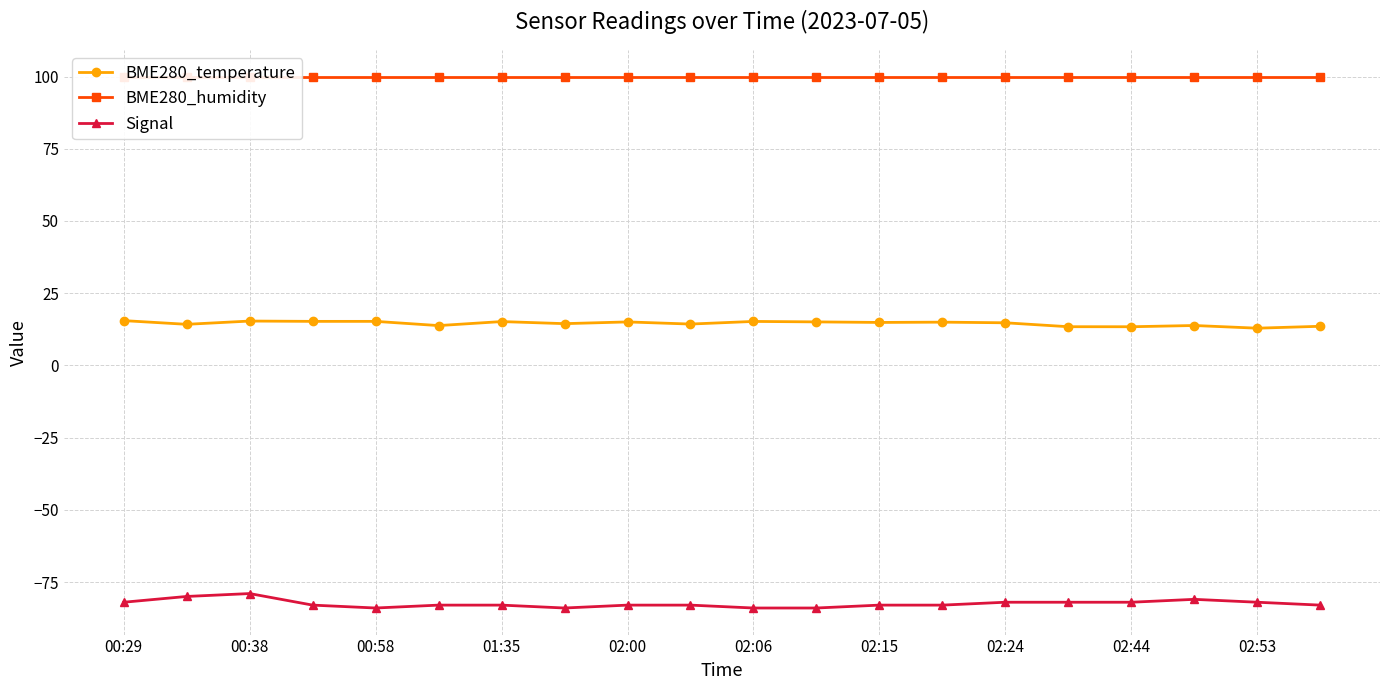

What is the lowest value of the BME280_temperature series?

12.9